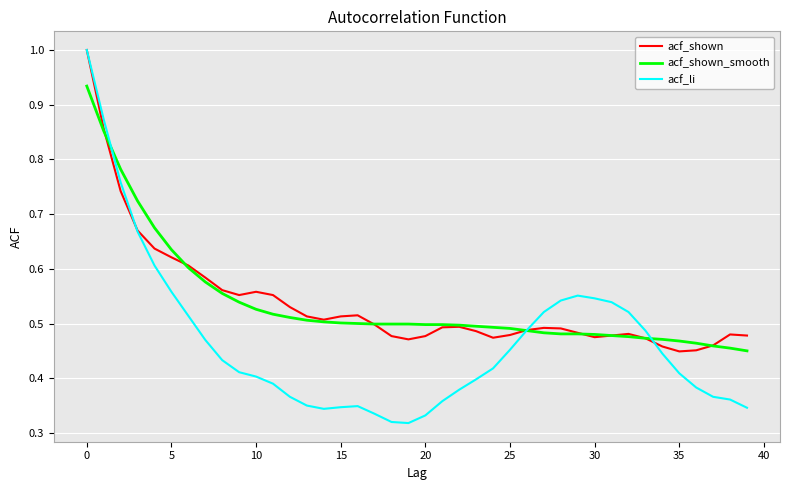

Which series has the largest range (max minus min)?

acf_li